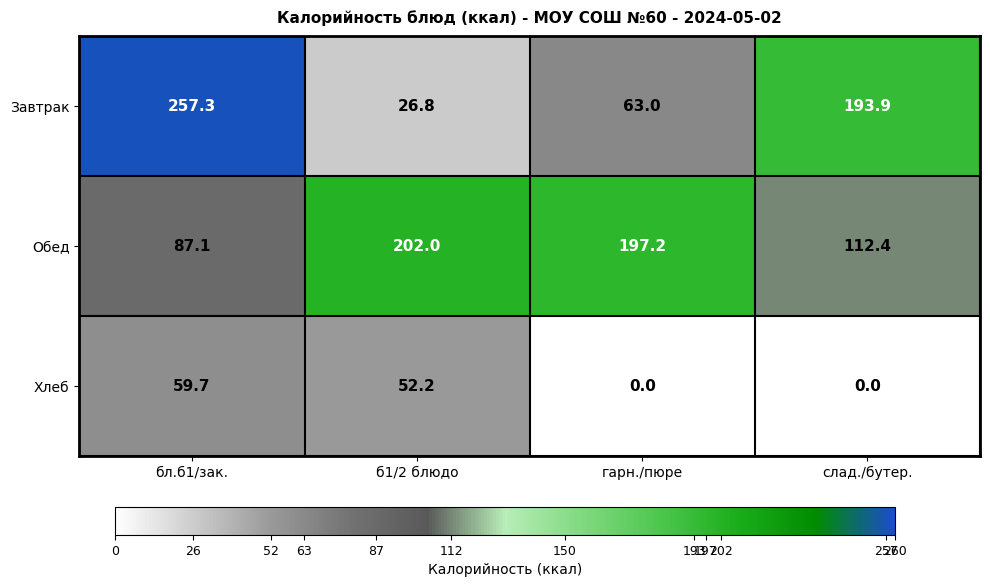

At which label does Обед first exceed 197?

б1/2 блюдо